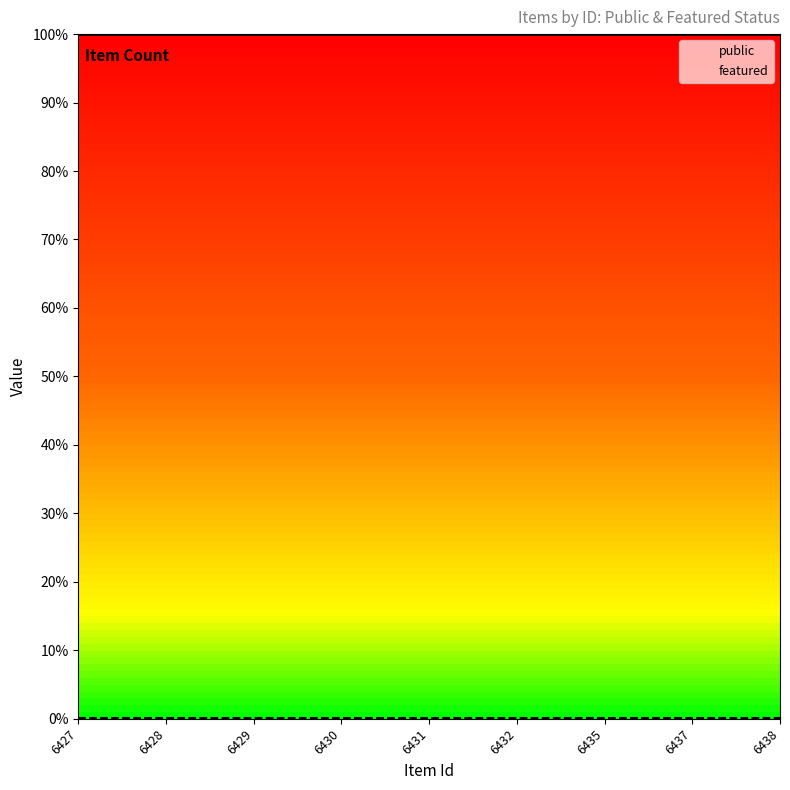

True or false: public and featured intersect in this chart.

False